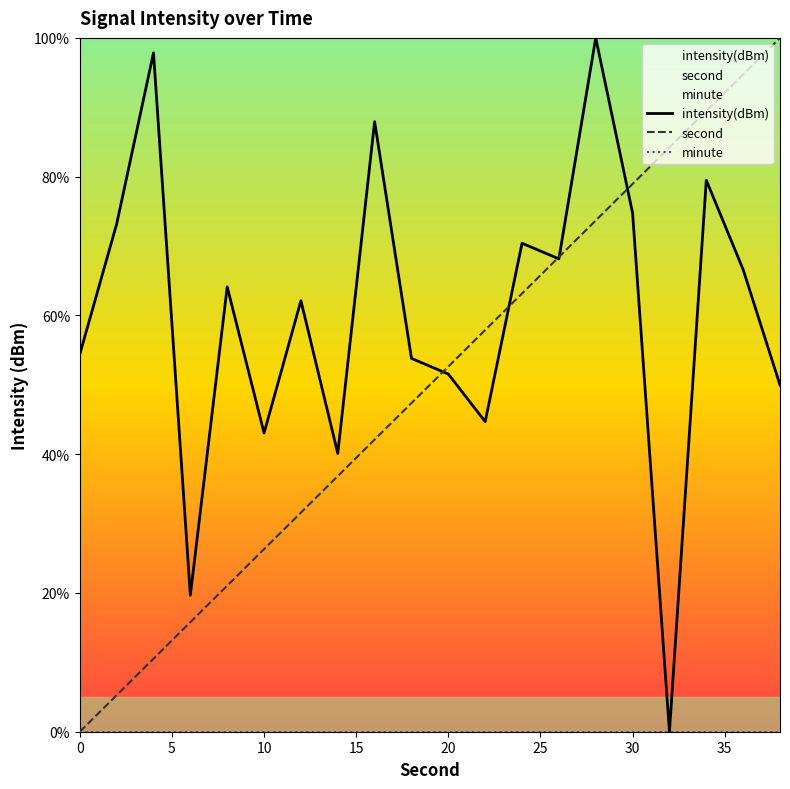

At which label is intensity(dBm) closest to 50?

38